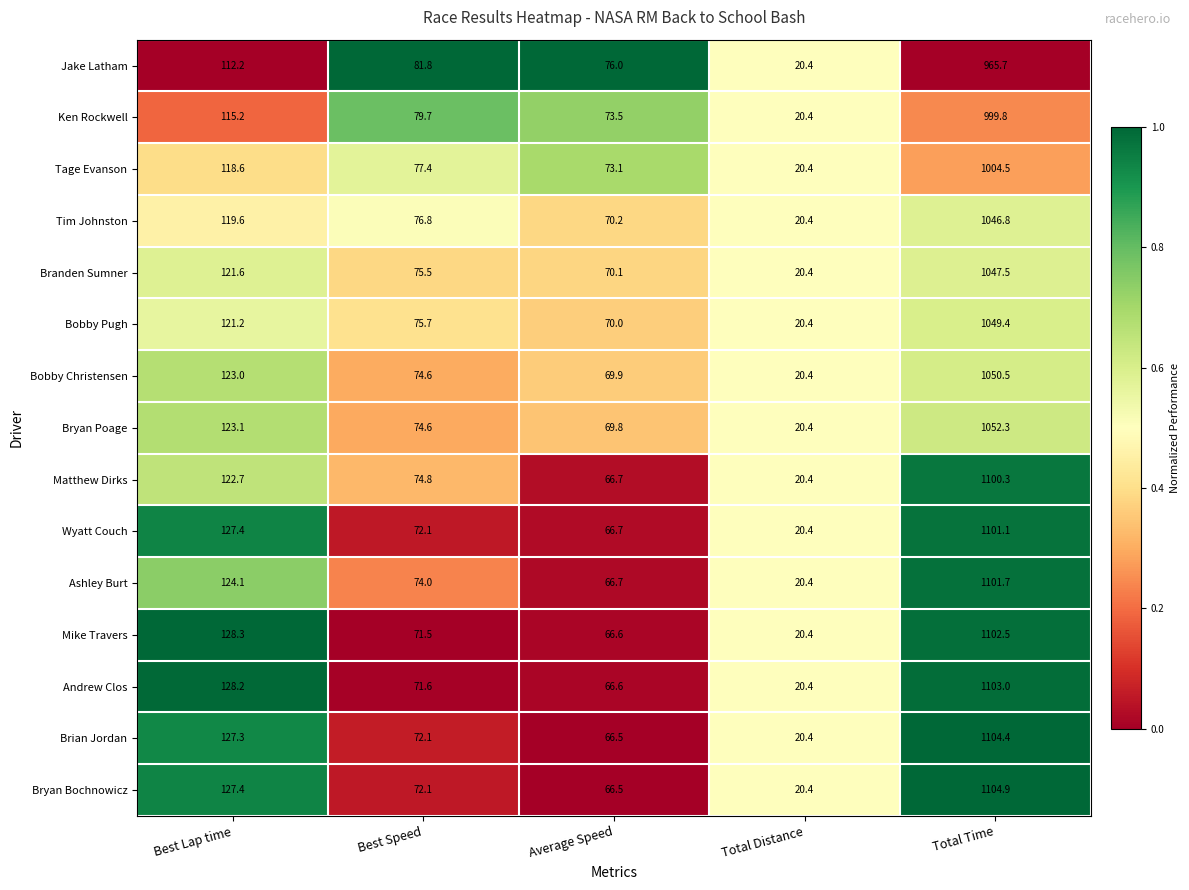

Rank the categories by Jake Latham value from highest to lowest.

Total Time, Best Lap time, Best Speed, Average Speed, Total Distance